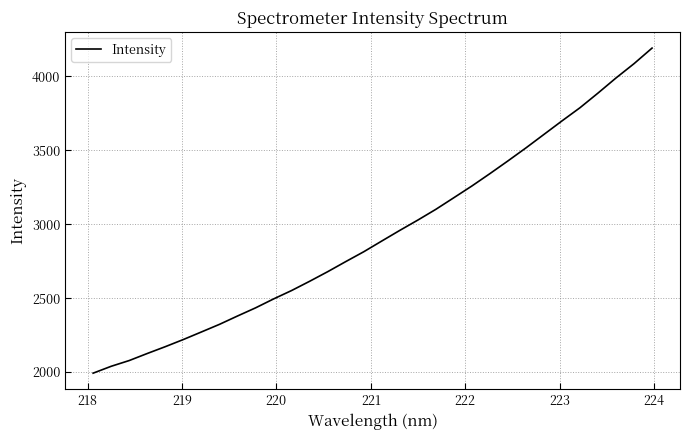

Count the number of categories in the chart.

32